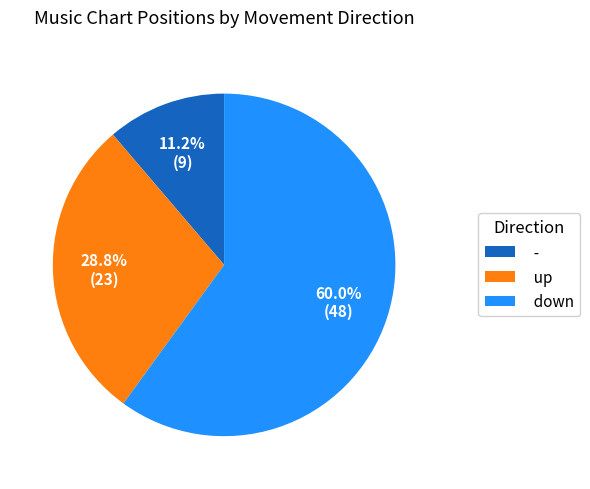

Approximately how many times larger is the value at - compared to down?

0.2